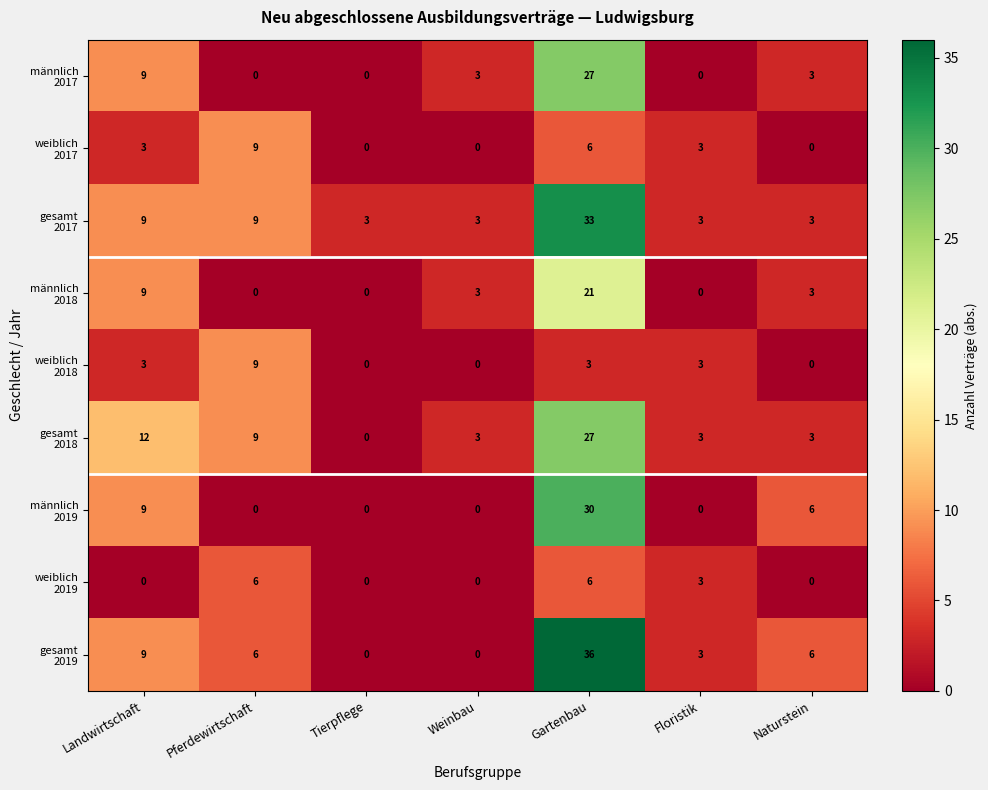

What is the maximum value shown in the chart?

36